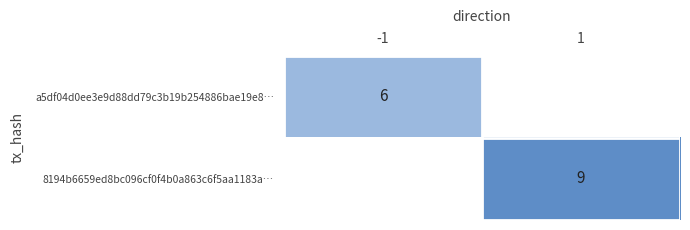

True or false: a5df04d0ee3e9d88dd79c3b19b254886bae19e8… has a value of 8 at -1.

False